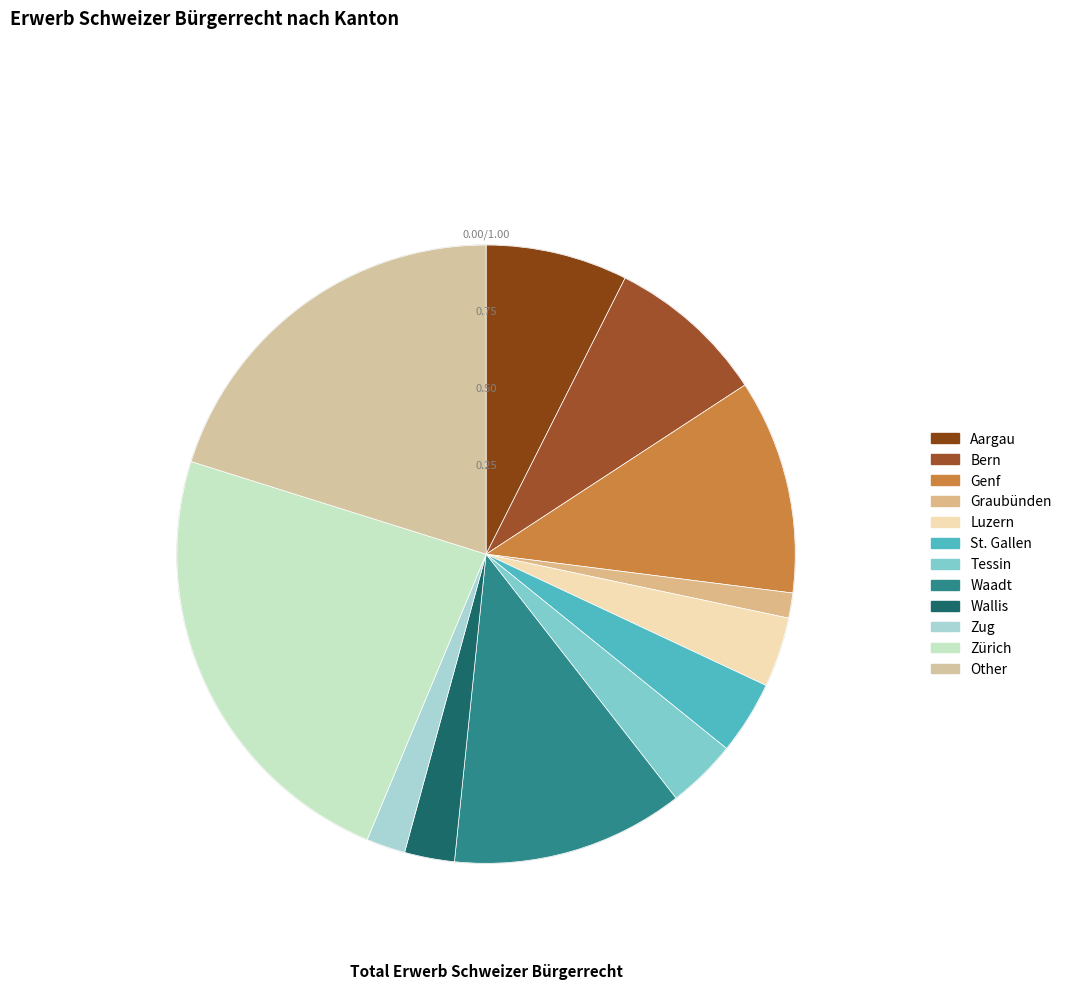

Is there any slice that represents more than half of the pie?

No